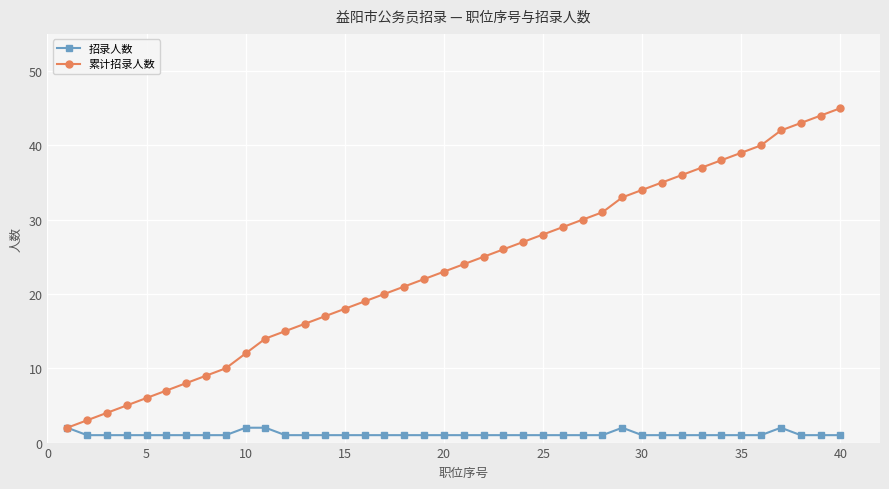

What is the greatest value displayed?

45